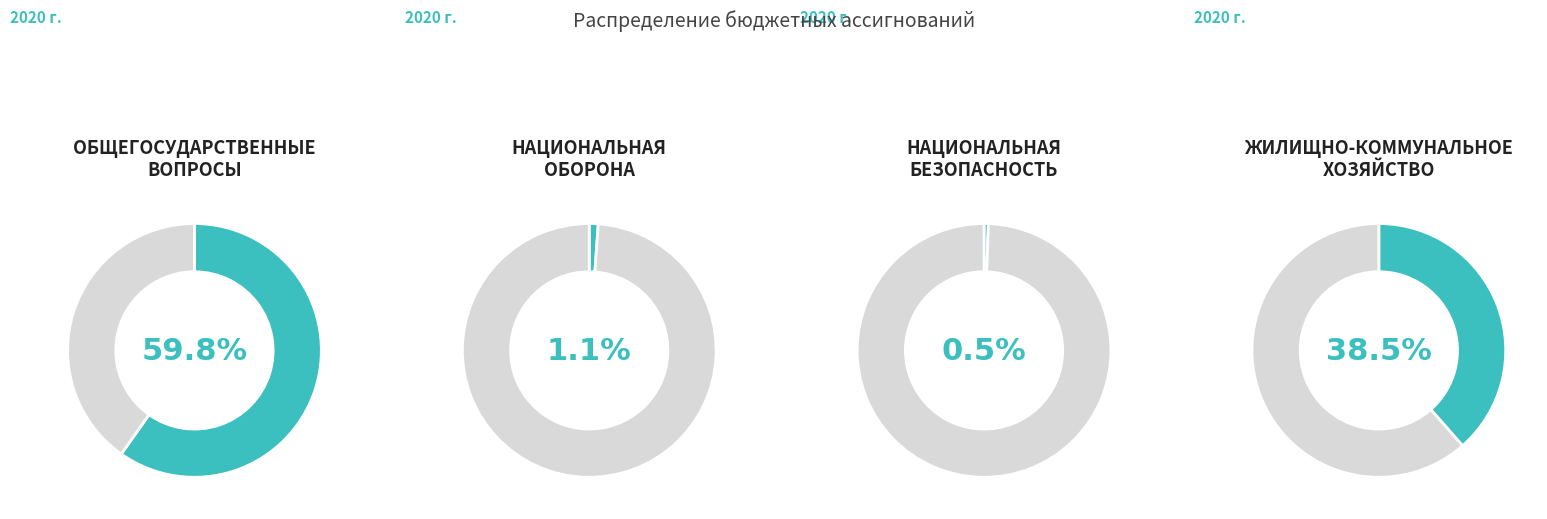

Is ЖИЛИЩНО-КОММУНАЛЬНОЕ ХОЗЯЙСТВО the majority of the pie?

No